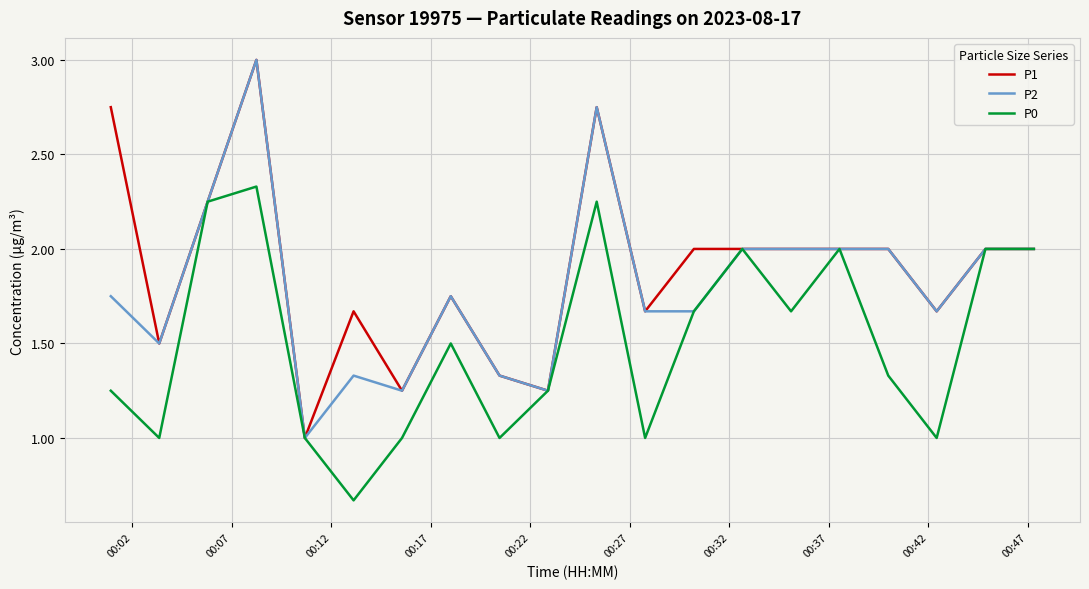

List the series in order of their overall mean, highest first.

P1, P2, P0